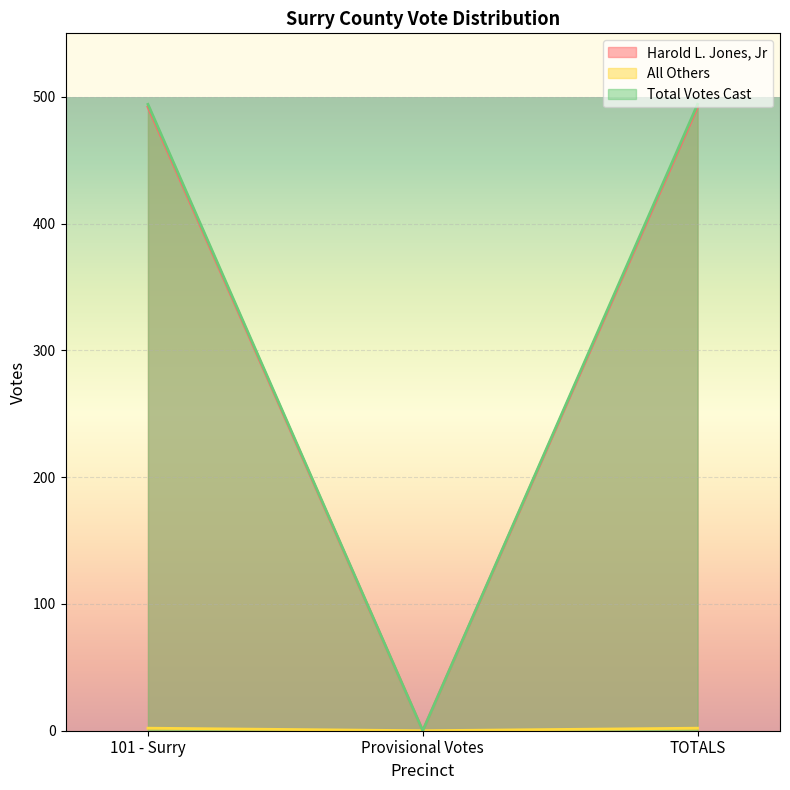

What value does the All Others series have at TOTALS?

2